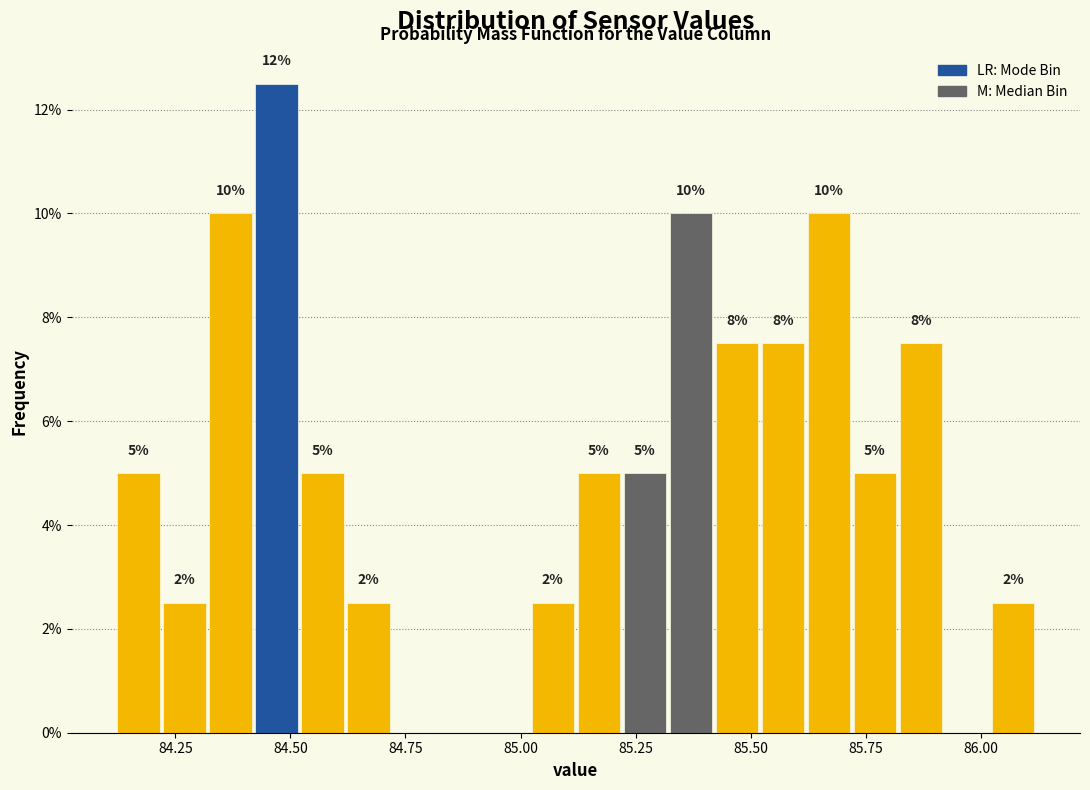

Around what value on the x-axis is the tallest bar? Give the approximate position of its centre, as read against the axis.

84.45